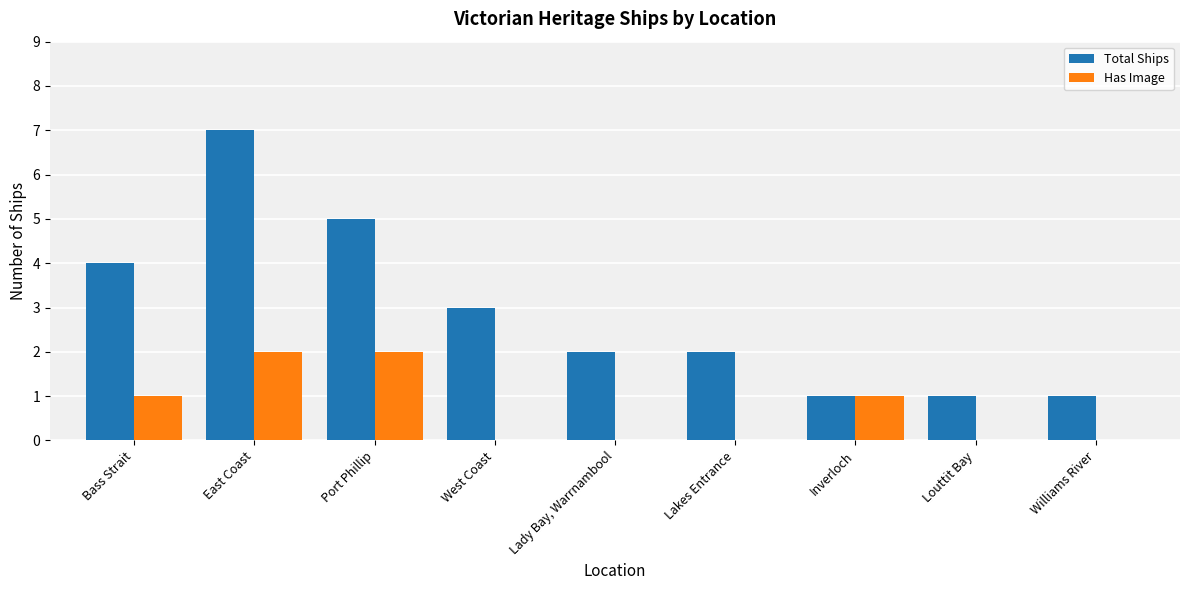

What is the sum of all Total Ships values?

26